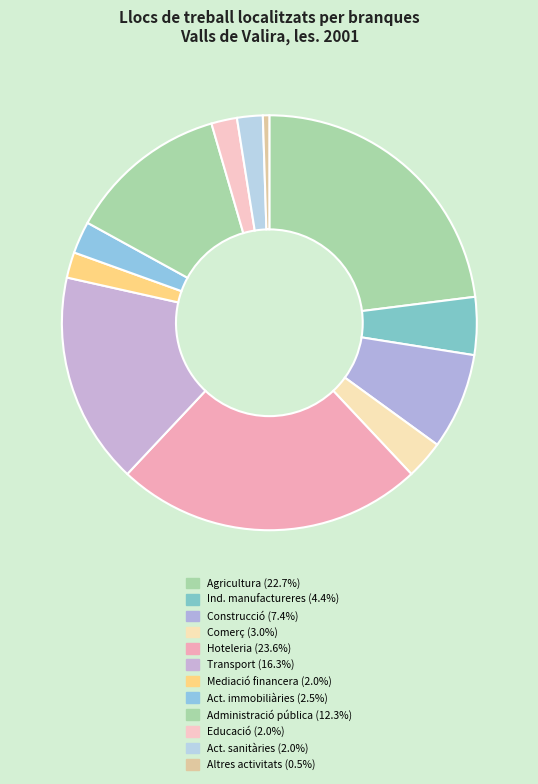

How many slices are in this pie chart?

12